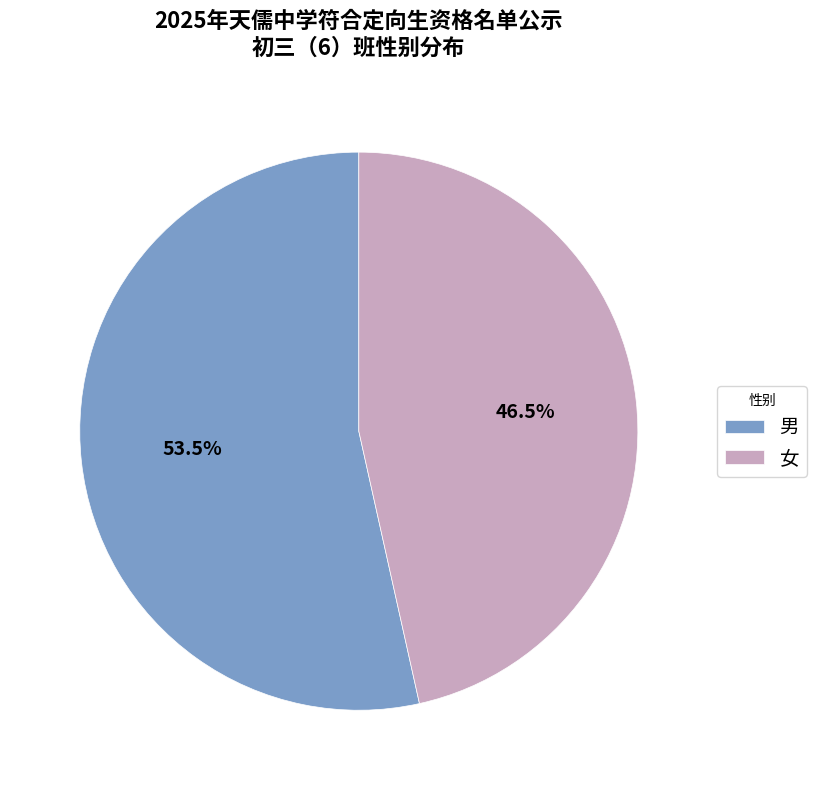

The 男 slice represents 62% of the pie. True or false?

False